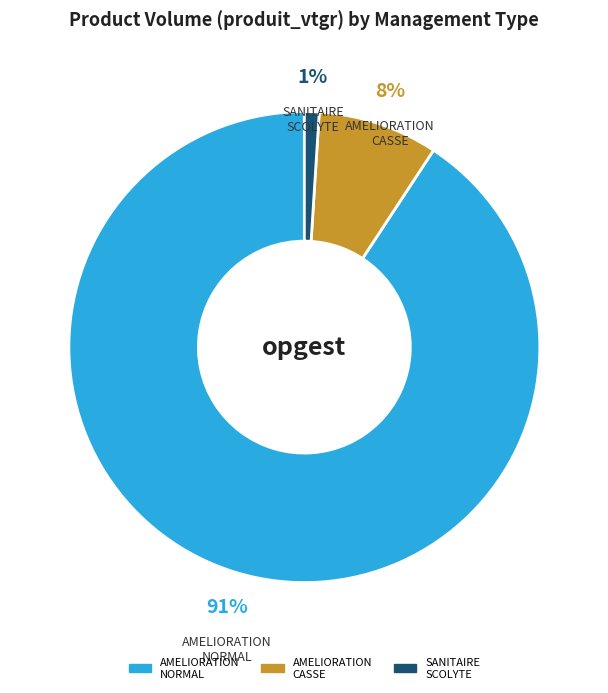

To the nearest percent, what is the average slice percentage?

33%